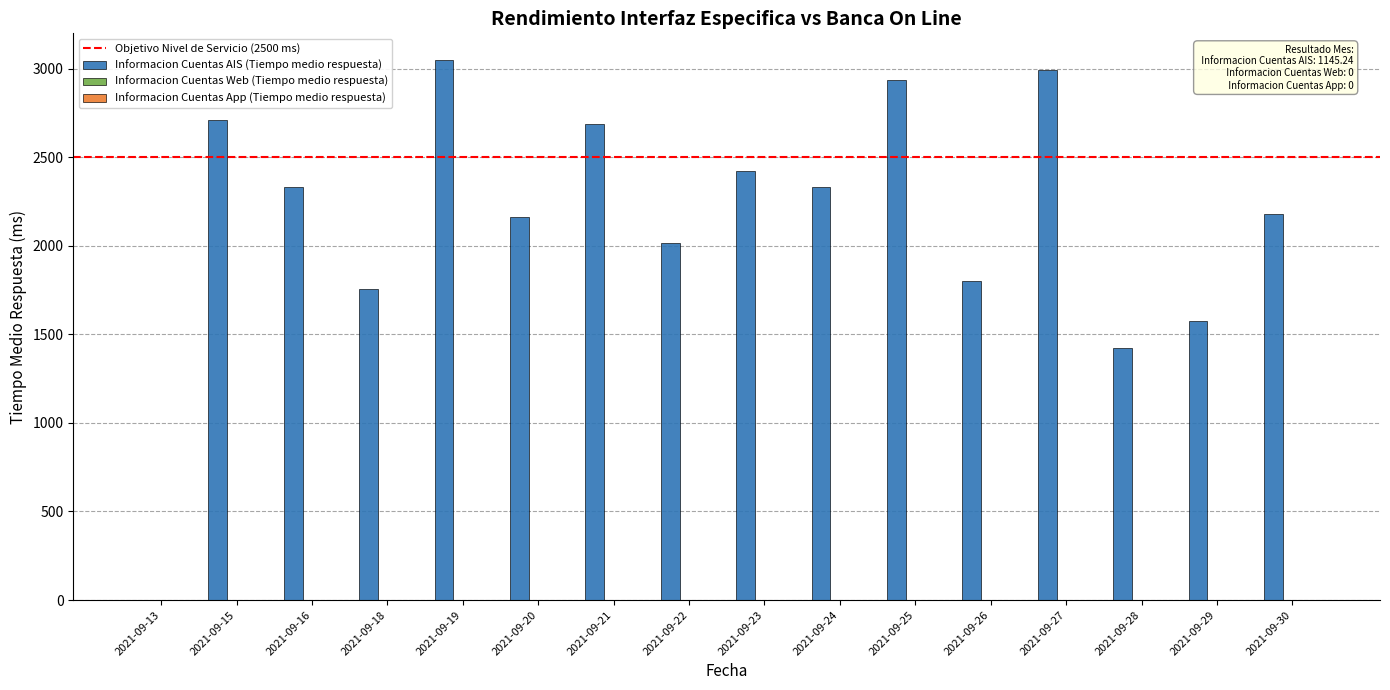

How many series are shown in this chart?

1